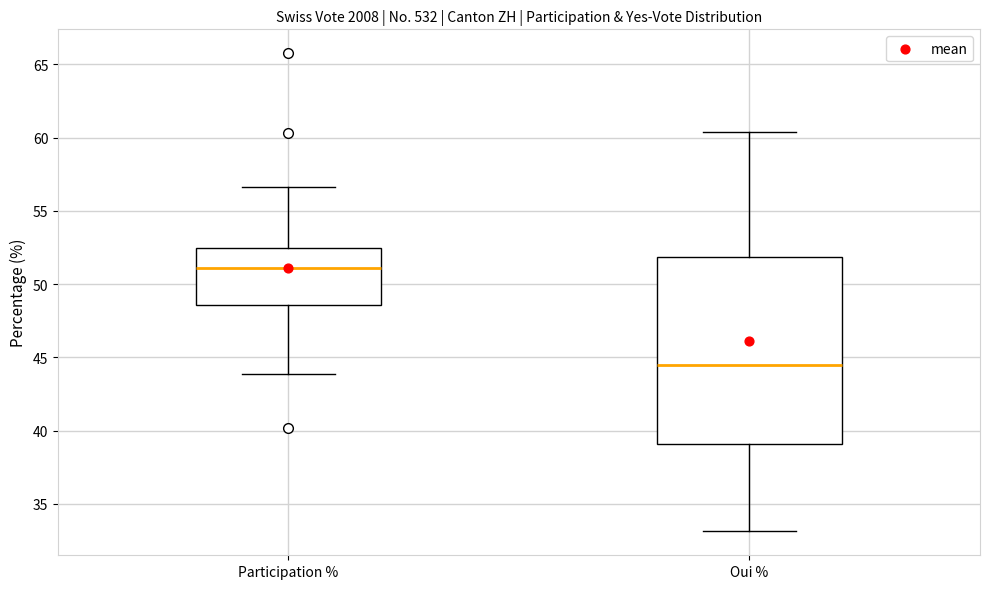

Where is the lower edge of the box for Oui % on the y-axis? The values are not printed on the chart, so give them approximately, as read against the axis.

39.0